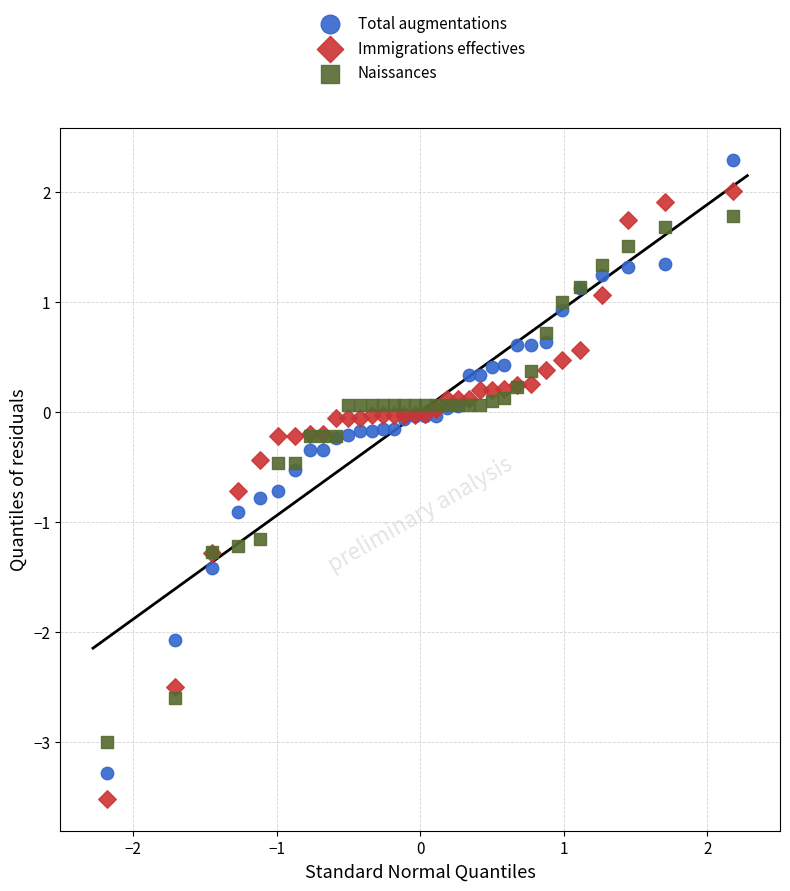

Which series contains the highest Y value?

Total augmentations